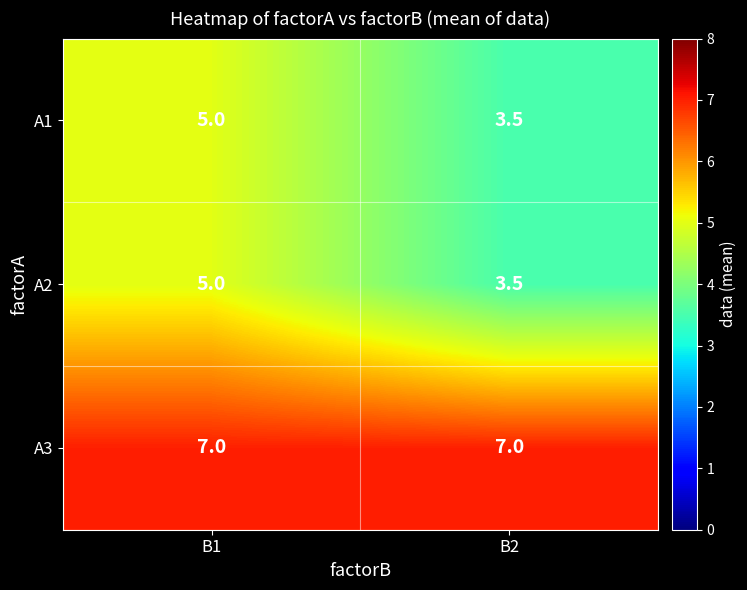

What is the approximate value of A2 at B1?

5.0